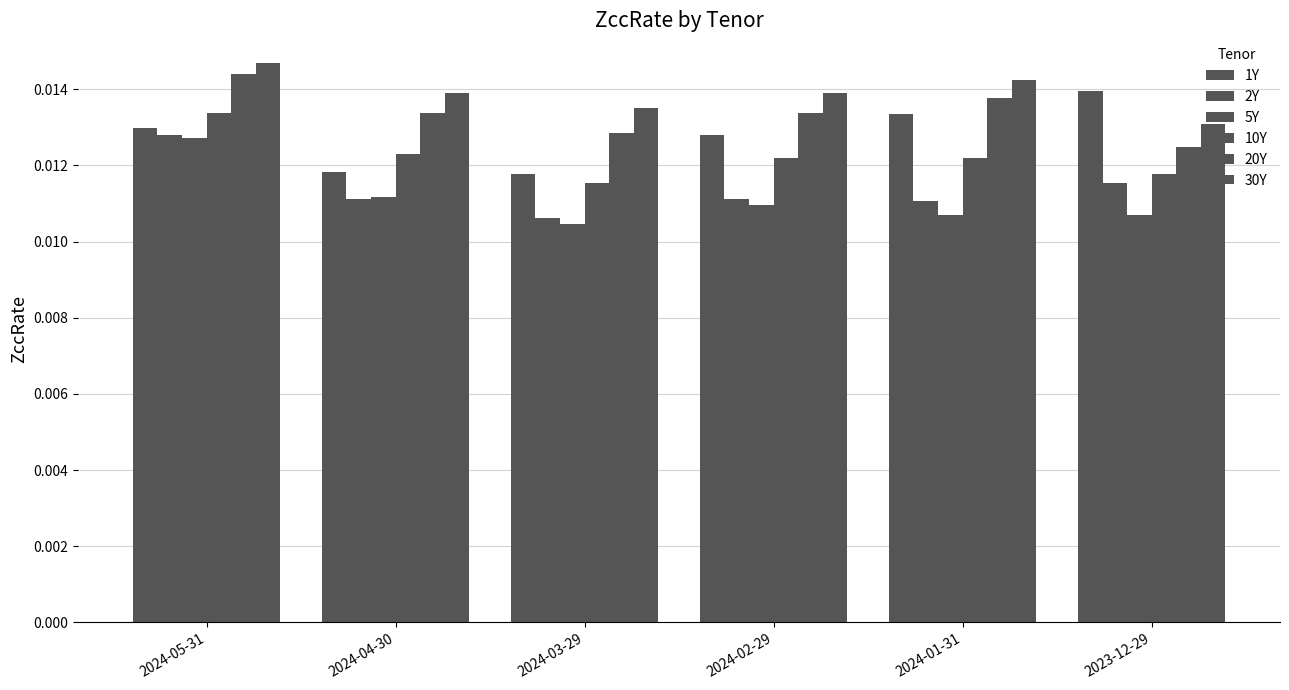

Reading left to right, list all the values displayed in this chart.

1Y: 2024-05-31=0.0	2024-04-30=0.0	2024-03-29=0.0	2024-02-29=0.0	2024-01-31=0.0	2023-12-29=0.0
2Y: 2024-05-31=0.0	2024-04-30=0.0	2024-03-29=0.0	2024-02-29=0.0	2024-01-31=0.0	2023-12-29=0.0
5Y: 2024-05-31=0.0	2024-04-30=0.0	2024-03-29=0.0	2024-02-29=0.0	2024-01-31=0.0	2023-12-29=0.0
10Y: 2024-05-31=0.0	2024-04-30=0.0	2024-03-29=0.0	2024-02-29=0.0	2024-01-31=0.0	2023-12-29=0.0
20Y: 2024-05-31=0.0	2024-04-30=0.0	2024-03-29=0.0	2024-02-29=0.0	2024-01-31=0.0	2023-12-29=0.0
30Y: 2024-05-31=0.0	2024-04-30=0.0	2024-03-29=0.0	2024-02-29=0.0	2024-01-31=0.0	2023-12-29=0.0